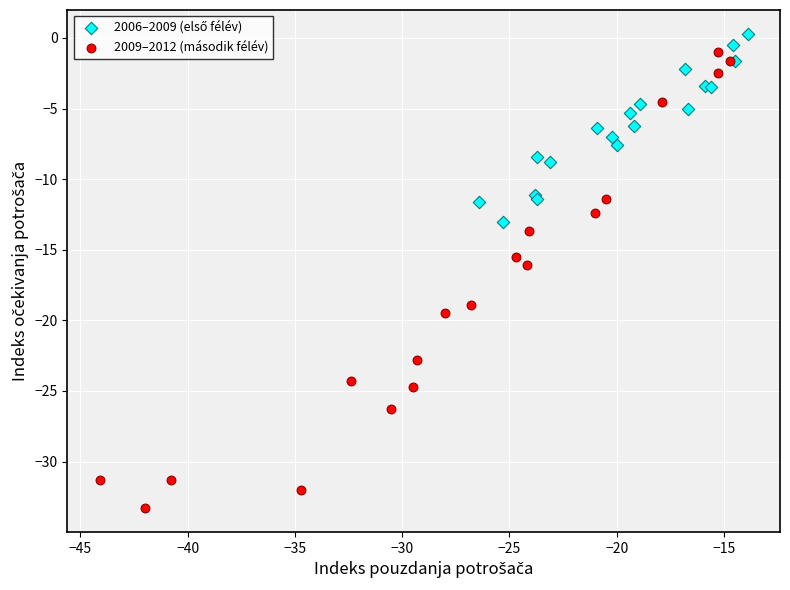

Which series reaches the minimum Y coordinate?

2009–2012 (második félév)